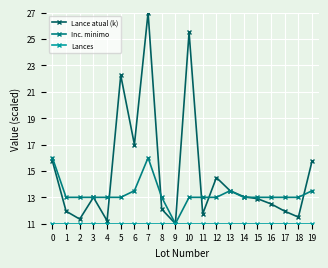

How many values in the Lance atual (k) series are below 13?

10